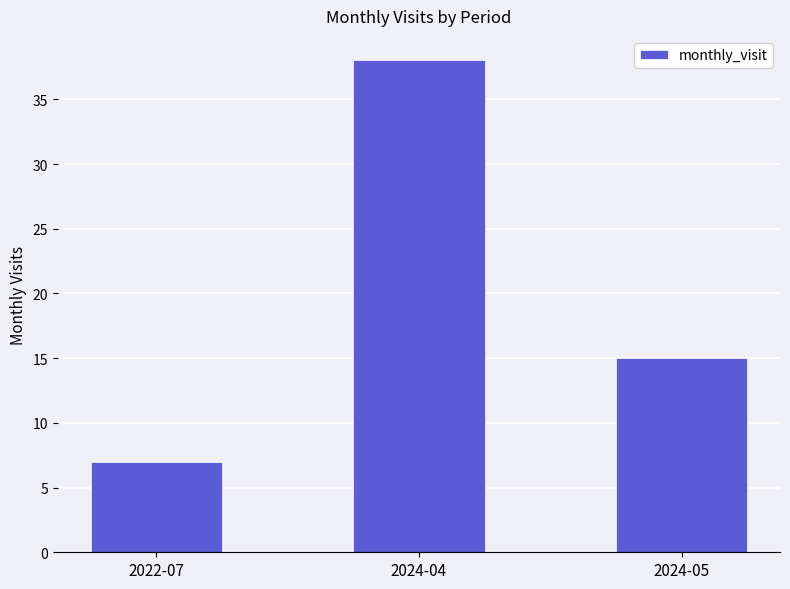

At which category does the chart reach its peak across all series?

2024-04